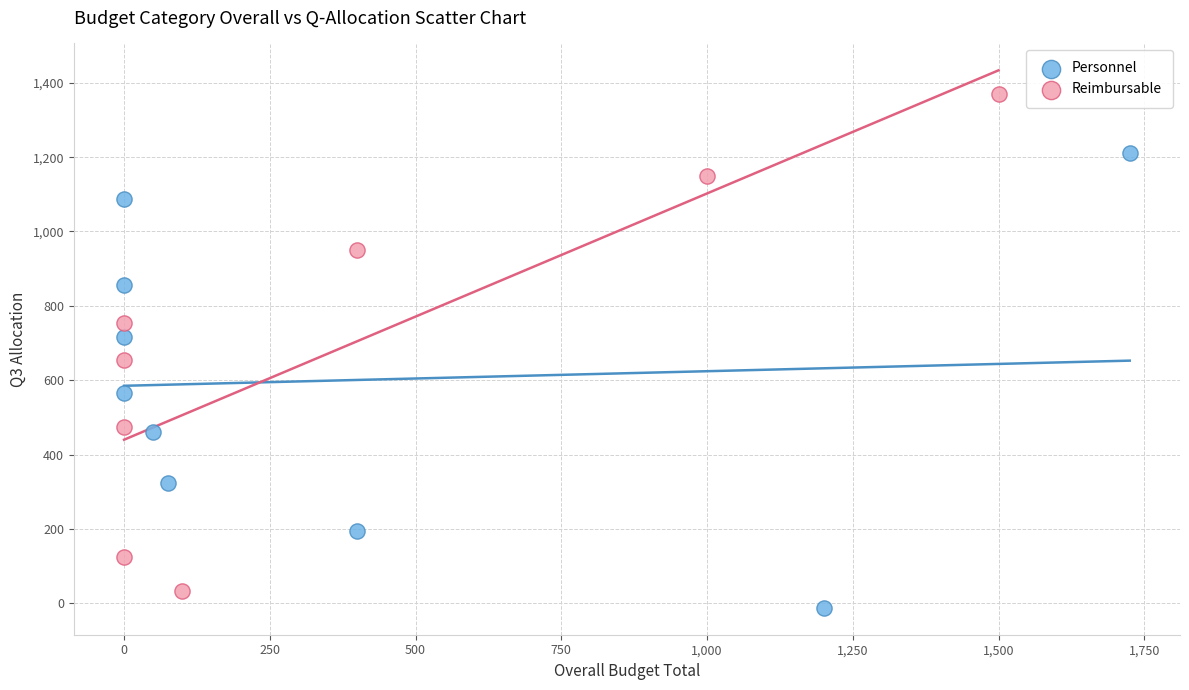

Which series contains the highest Y value?

Reimbursable